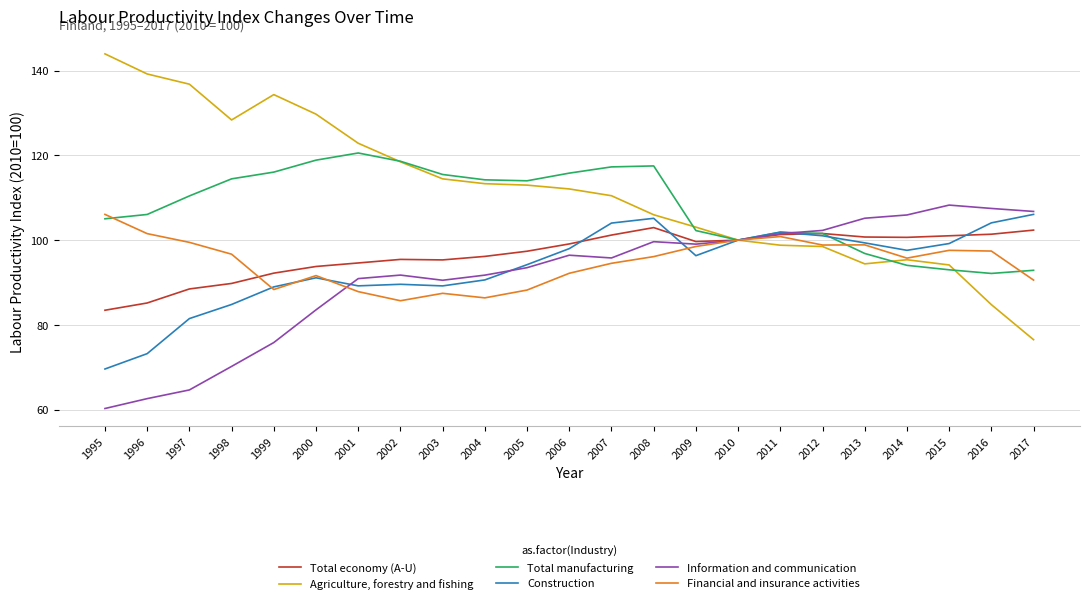

Where do Financial and insurance activities and Total economy (A-U) first cross each other?

1998 and 1999